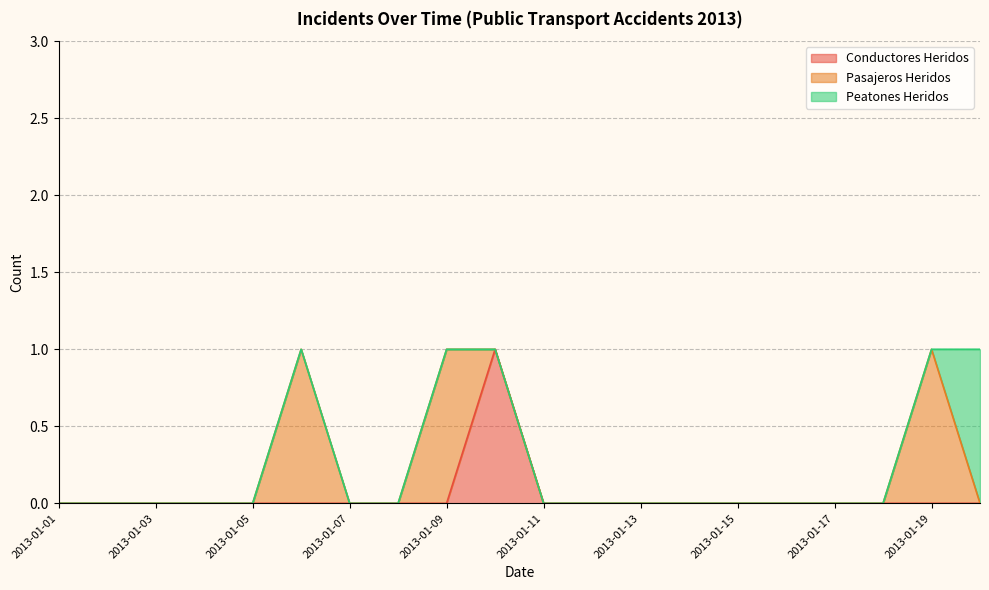

At which category does the chart reach its peak across all series?

2013-01-10